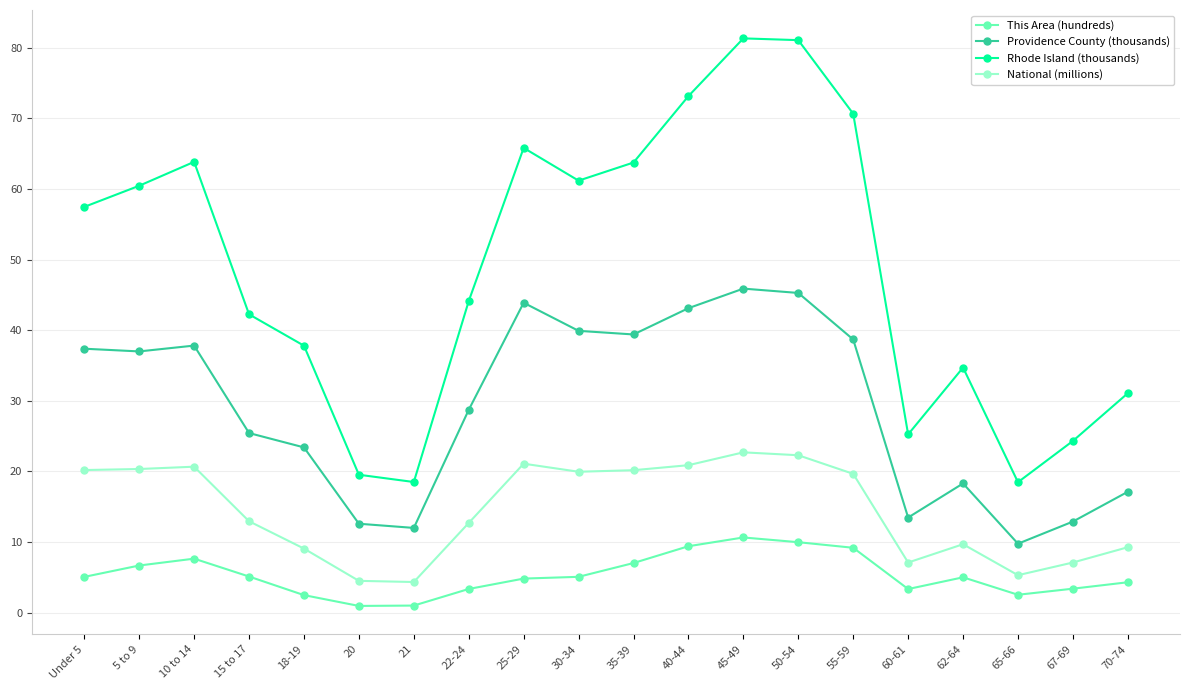

Rank the series at 62-64 from lowest to highest value.

This Area (hundreds), National (millions), Providence County (thousands), Rhode Island (thousands)